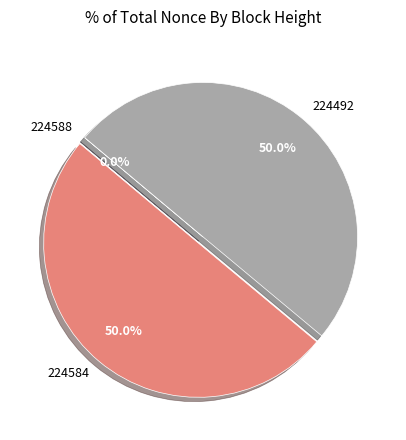

Do 224584 and 224492 together represent more than half of the pie?

Yes